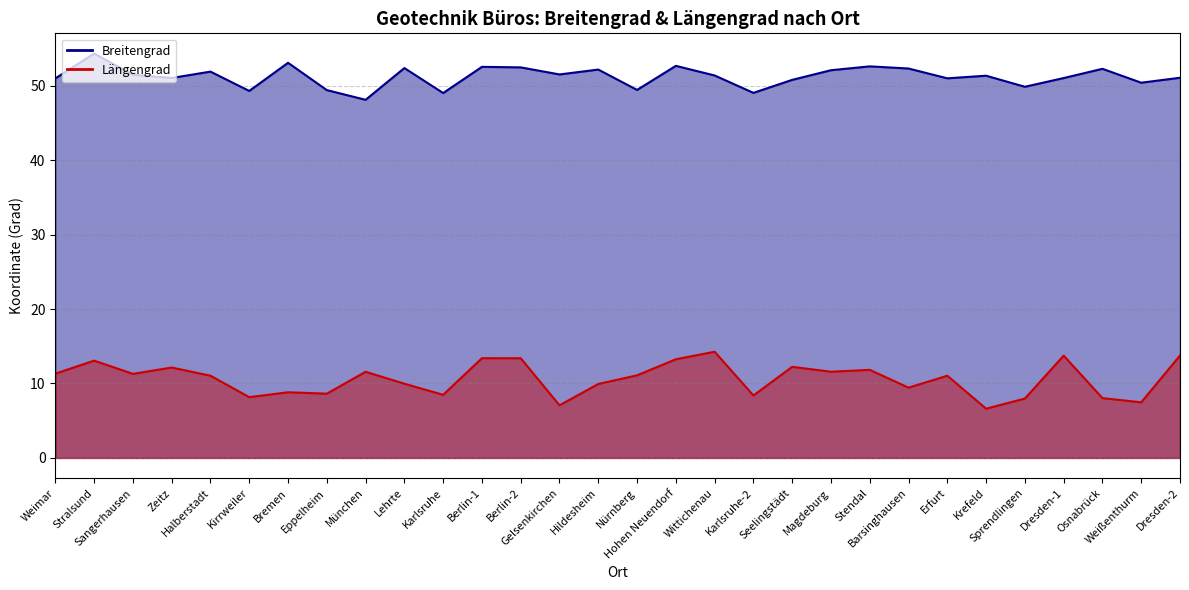

Is the value of Breitengrad at Magdeburg greater than the value of Längengrad at Dresden-1?

Yes